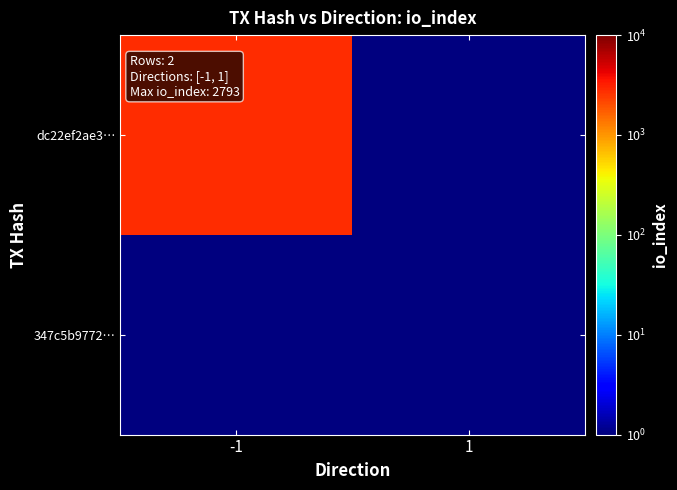

Between -1 and 1, which series saw the biggest shift?

dc22ef2ae3…